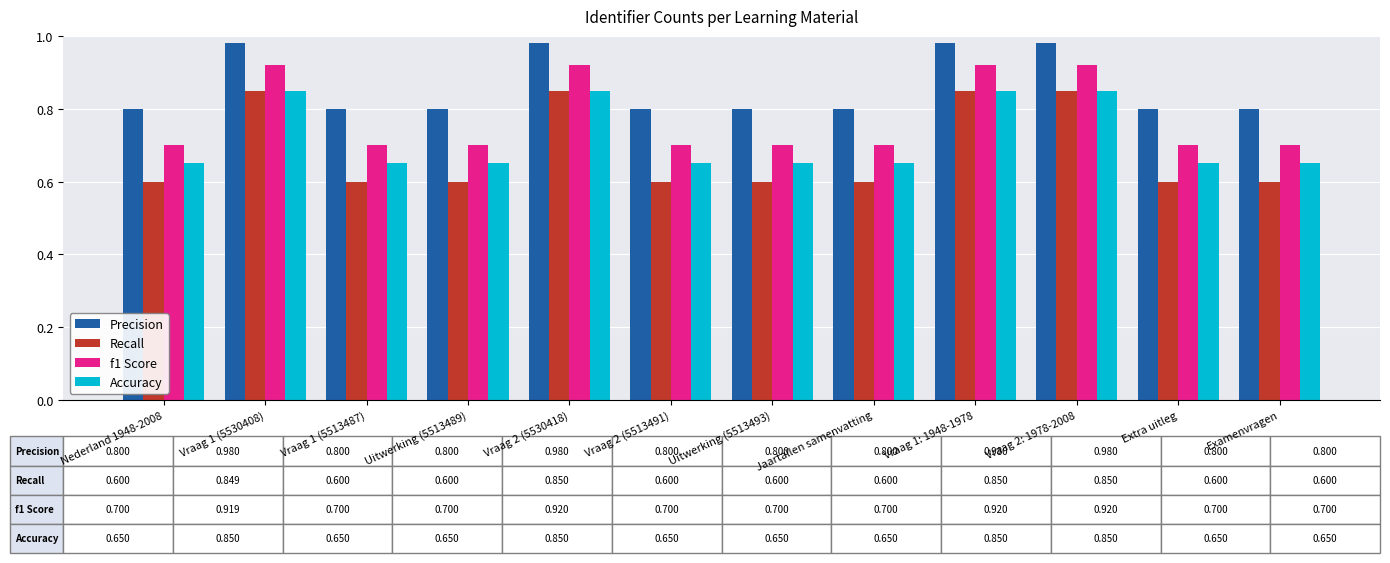

What is the sum of the Accuracy values at Nederland 1948-2008 and Uitwerking (5513489)?

1.3